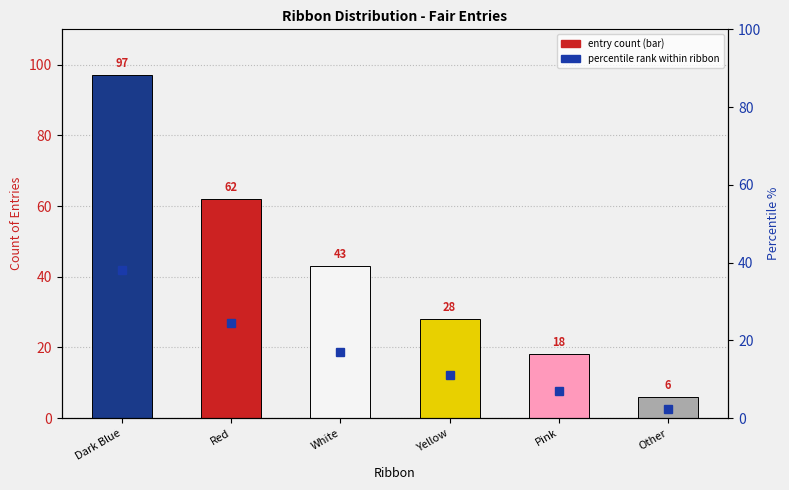

What is the spread (max minus min) of values at Red?

37.6